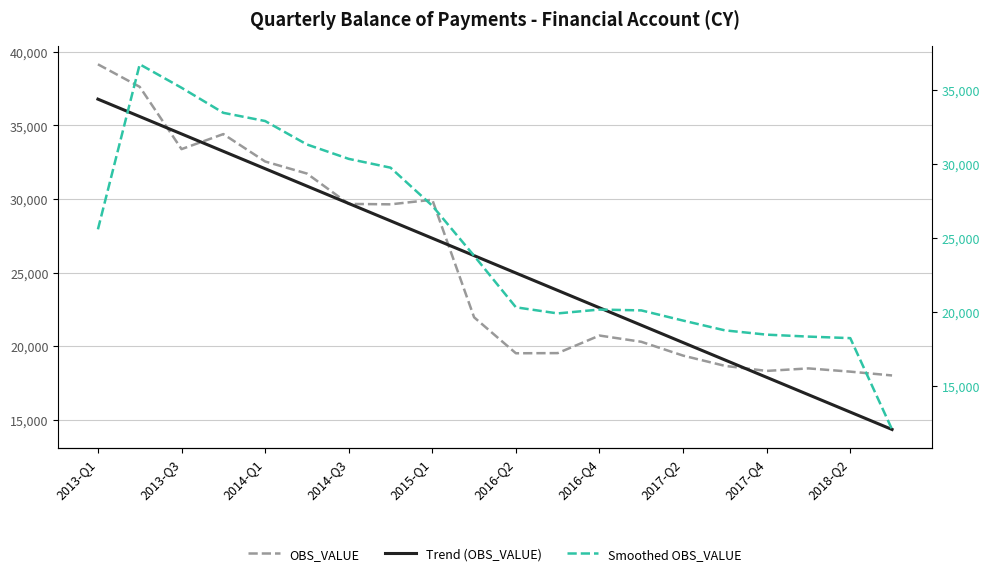

What is the smallest value displayed?

12091.0